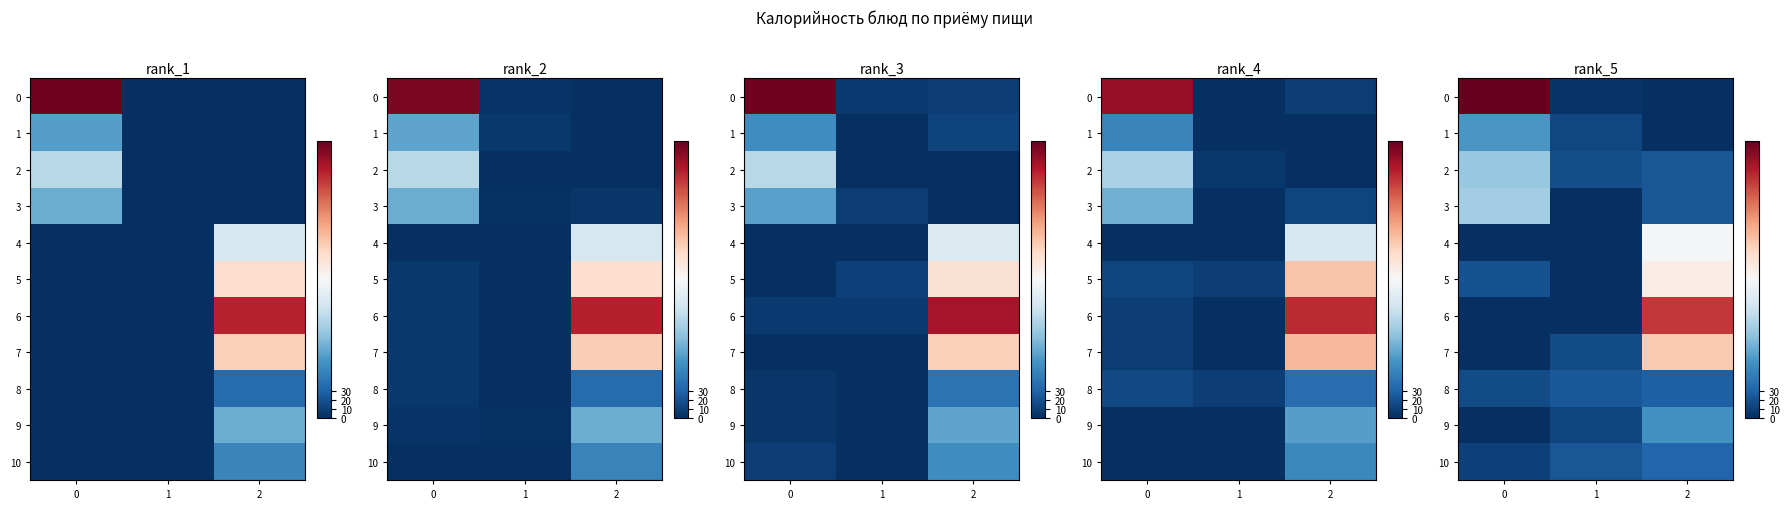

Which category has the highest value in the row_5 series?

2